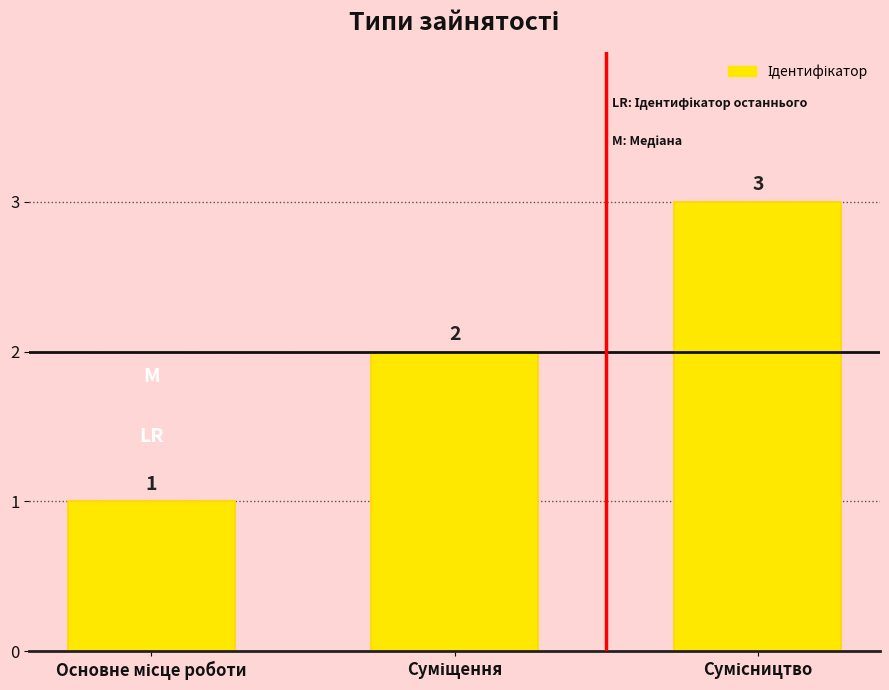

What is the value of the 3rd bar from the left?

3